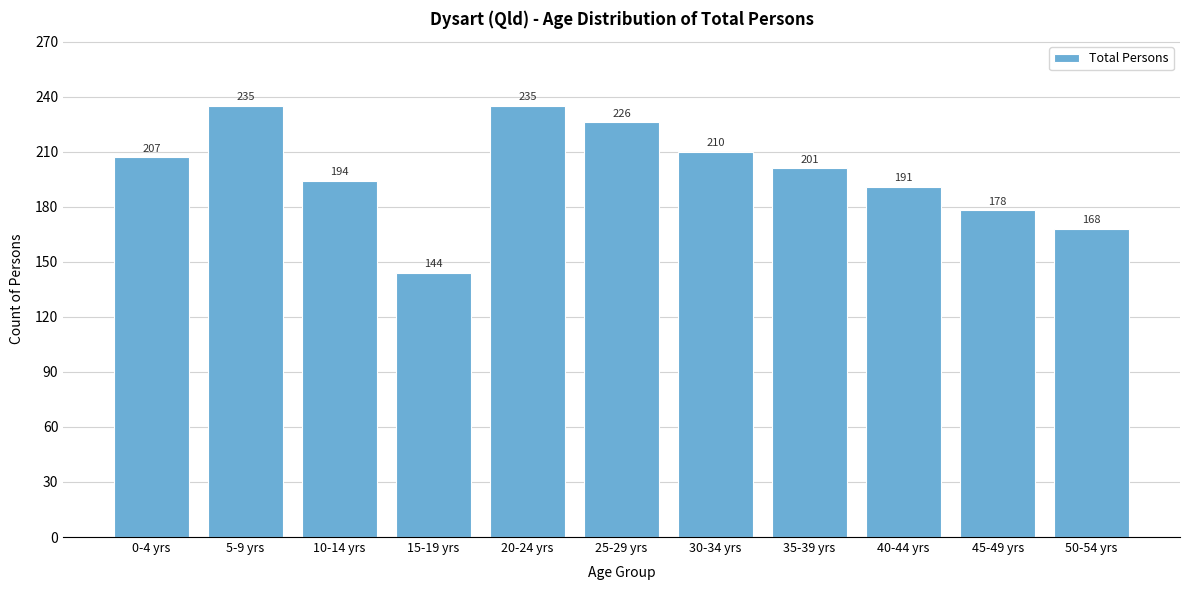

Reading right to left, extract all data points from this chart.

50-54 yrs=168	45-49 yrs=178	40-44 yrs=191	35-39 yrs=201	30-34 yrs=210	25-29 yrs=226	20-24 yrs=235	15-19 yrs=144	10-14 yrs=194	5-9 yrs=235	0-4 yrs=207